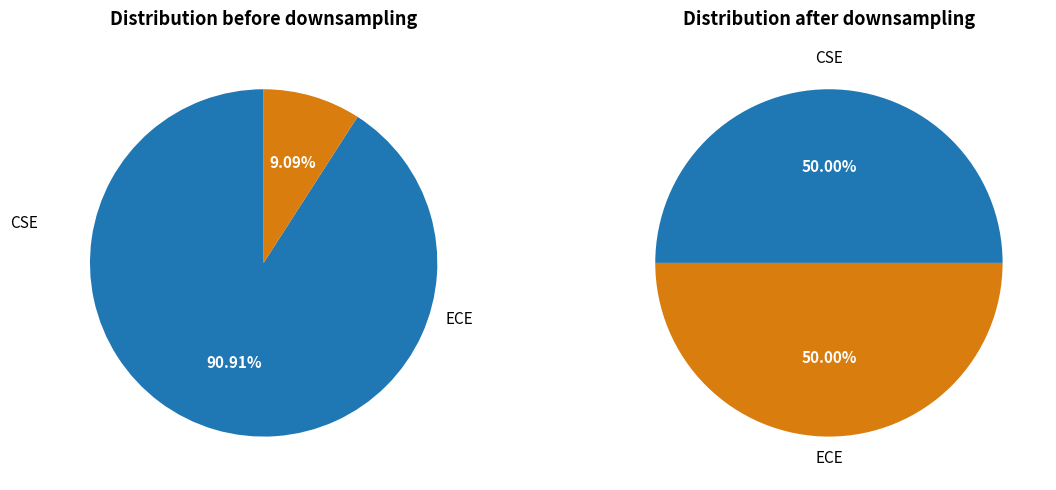

To the nearest percent, what is the combined percentage of ECE and CSE?

100%